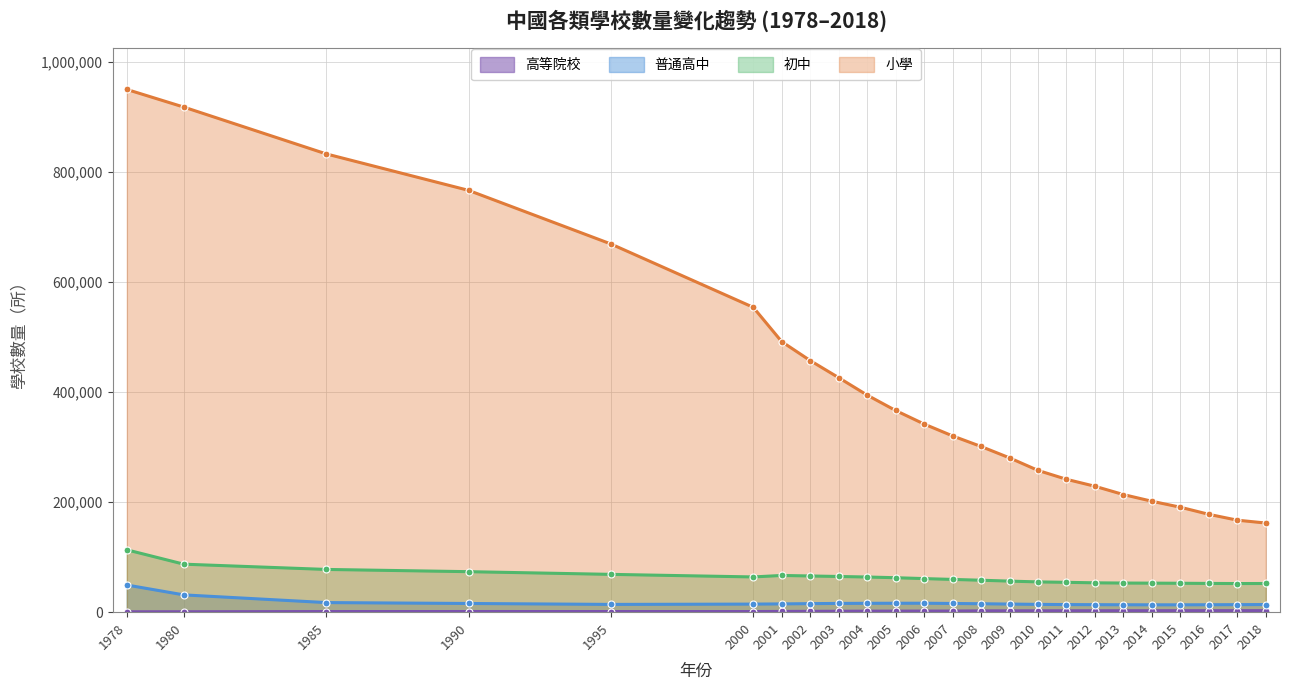

Reading left to right, what are all the values shown in this chart?

高等院校: 598	675	1016	1075	1054	1041	1225	1396	1552	1731	1792	1867	1908	2263	2305	2358	2409	2442	2491	2529	2560	2596	2631	2663
普通高中: 49215	31300	17318	15678	13991	14564	14907	15406	15779	15998	16092	16153	15681	15206	14607	14058	13688	13509	13352	13253	13240	13383	13555	13737
初中: 113130	87077	77529	73462	68564	63898	66590	65645	64730	63757	62486	60885	59384	57914	56320	54890	54117	53216	52804	52623	52405	52118	51894	51982
小學: 949323	917316	832309	766072	668685	553622	491273	456903	425846	394183	366213	341639	320061	300854	280184	257410	241249	228585	213529	201377	190525	177633	167009	161811